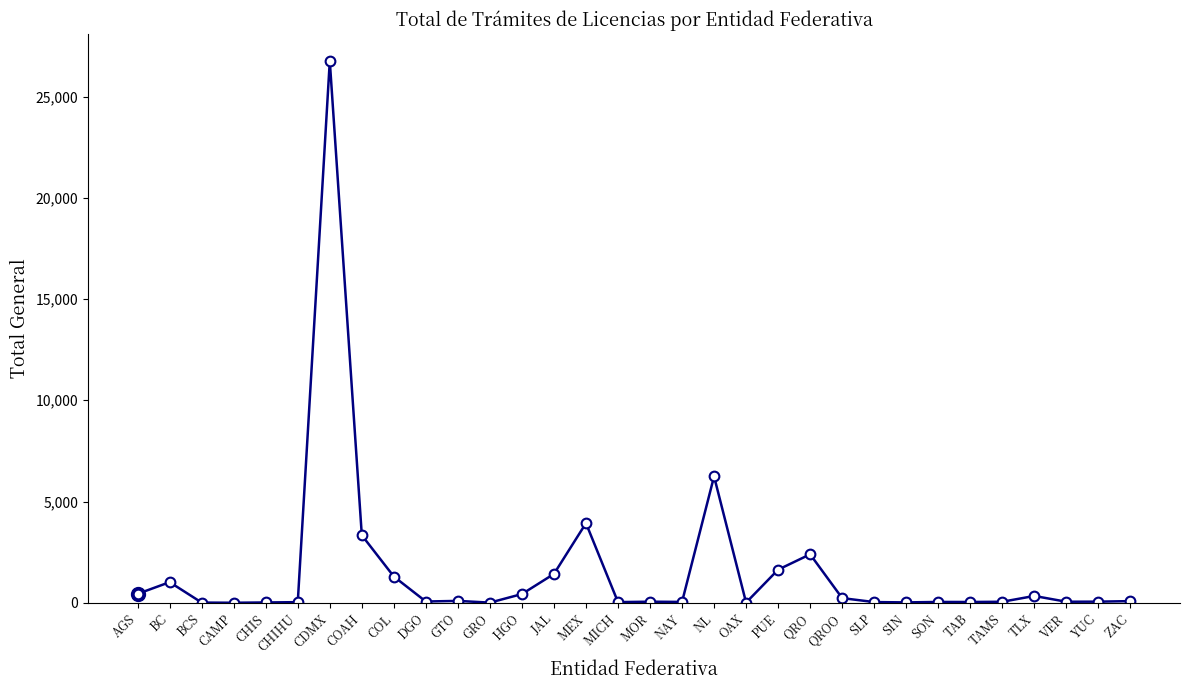

The value at CDMX is 26751. True or false?

True